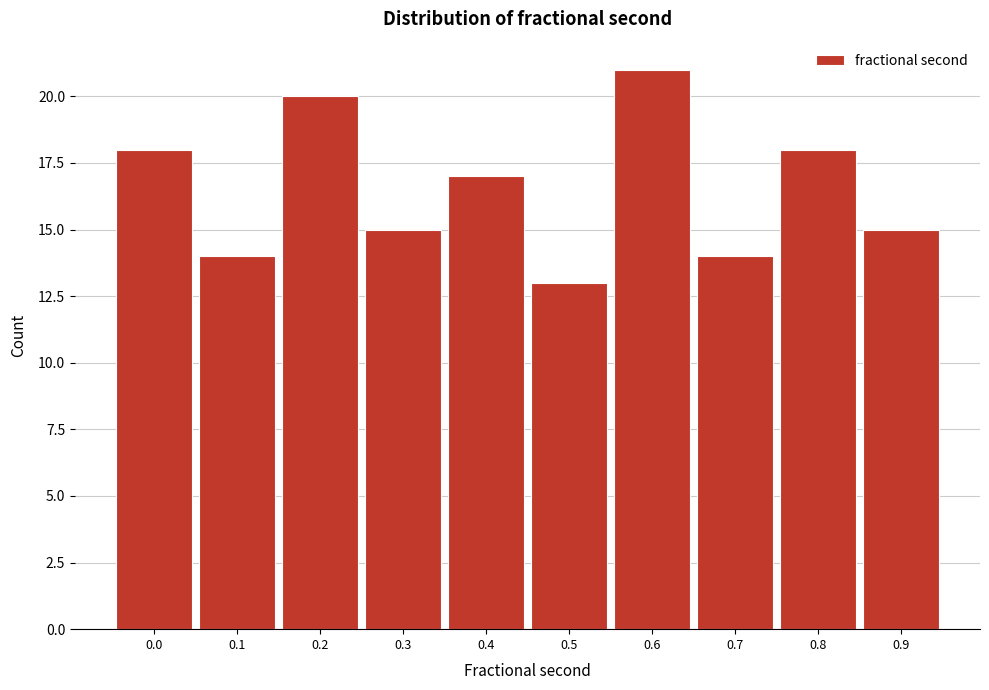

Reading left to right, transcribe all the data shown in this chart.

0.0=18	0.1=14	0.2=20	0.3=15	0.4=17	0.5=13	0.6=21	0.7=14	0.8=18	0.9=15